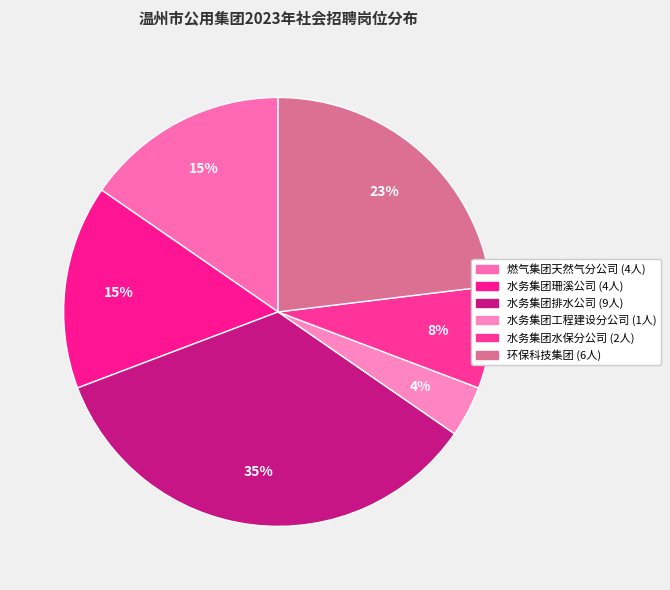

How many slices are in this pie chart?

6